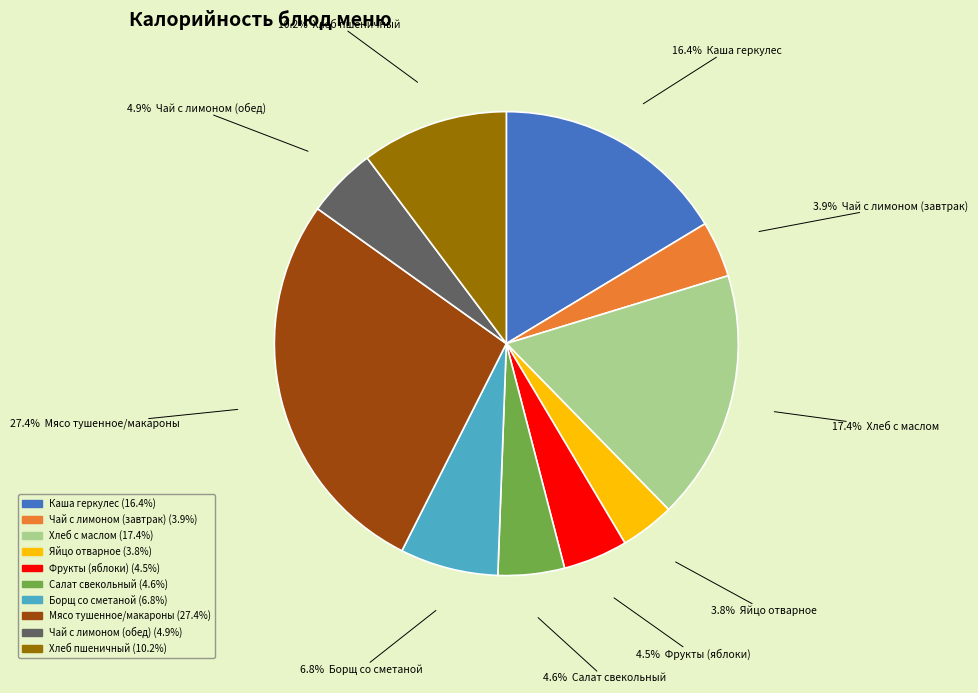

Is it true that Салат свекольный is 5% of the pie?

True